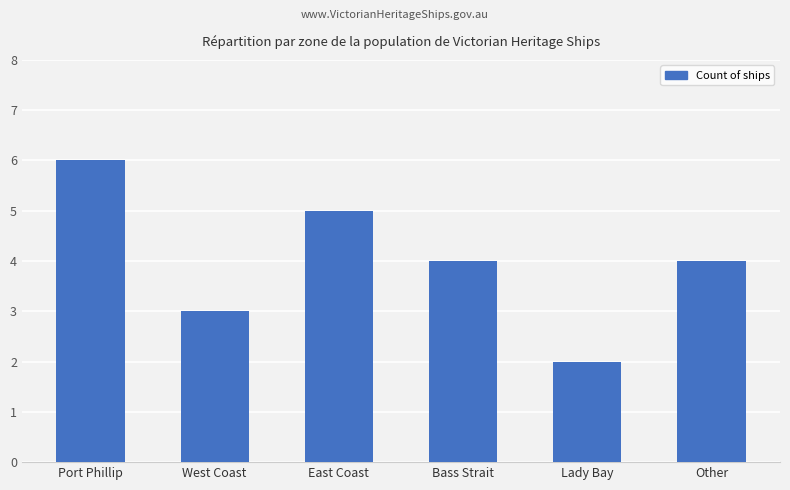

Reading right to left, list all the values displayed in this chart.

Other=4	Lady Bay=2	Bass Strait=4	East Coast=5	West Coast=3	Port Phillip=6